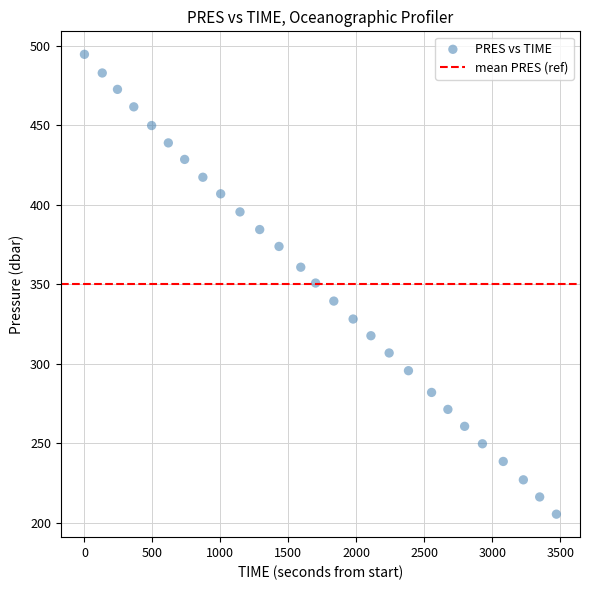

What is the range of Y values (max minus min)?

289.1